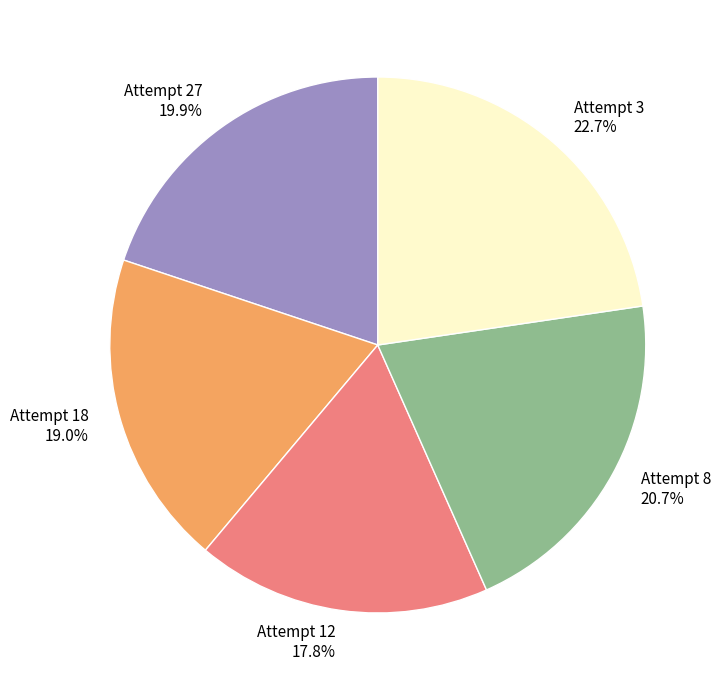

True or false: Attempt 8 accounts for 28% of the total.

False